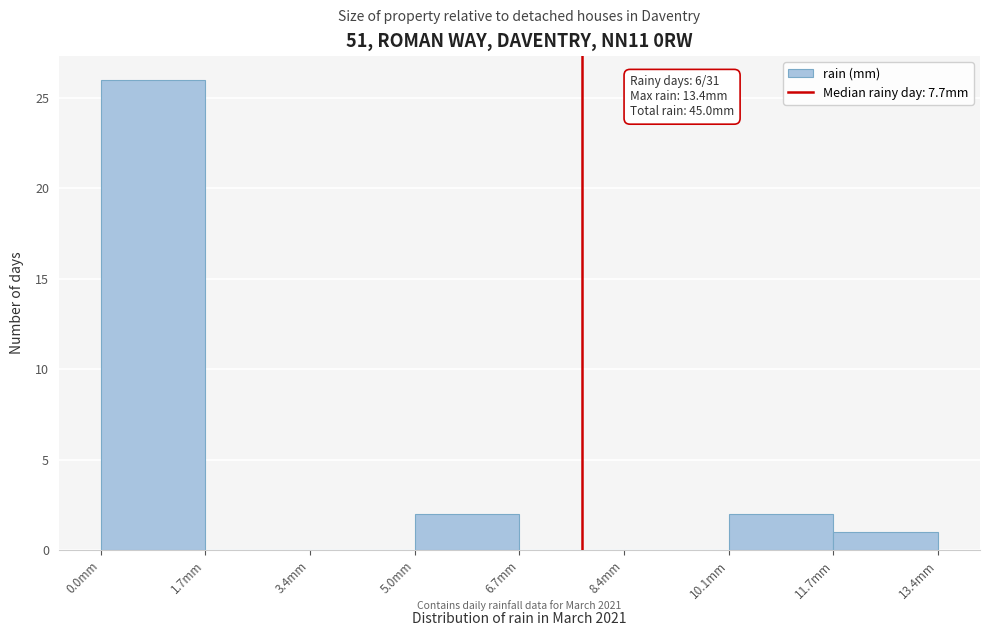

Which range on the x-axis has the tallest bar?

0.0 to 1.6